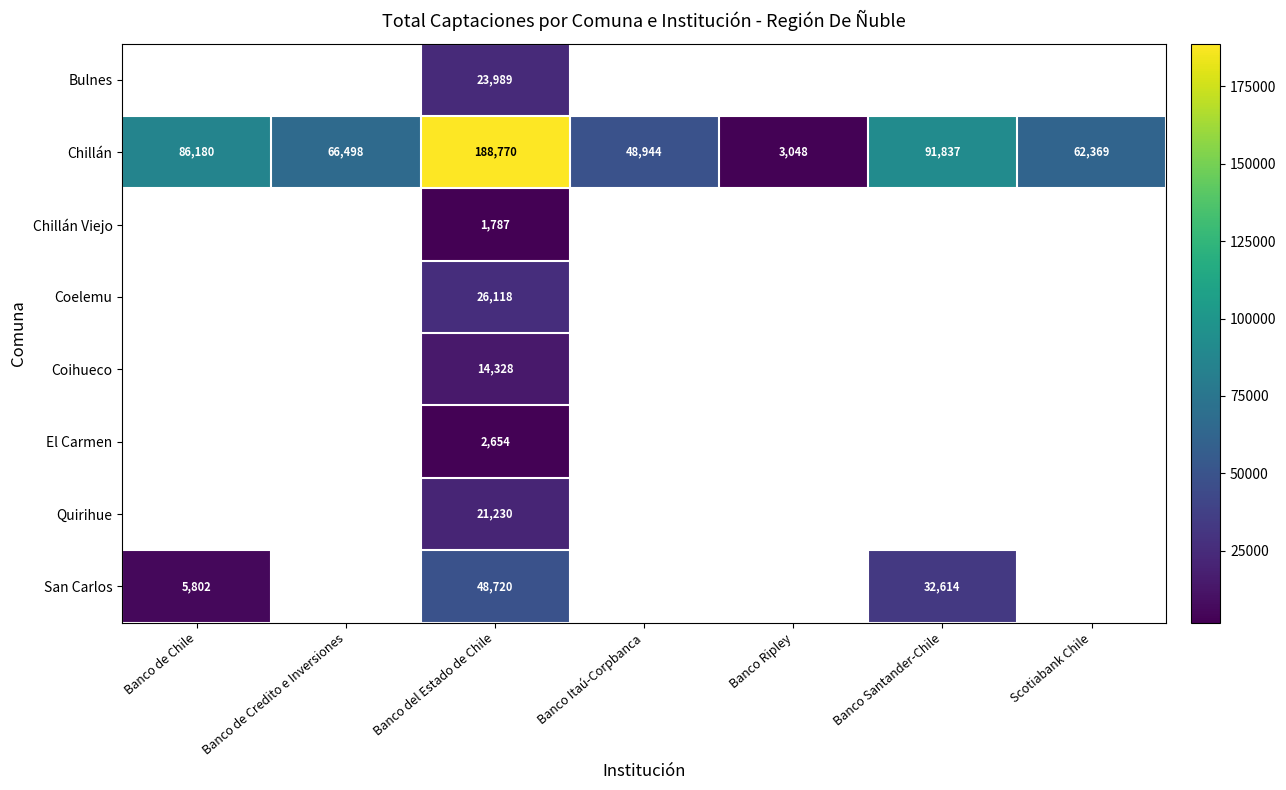

List the labels in order of Chillán value, largest first.

Banco del Estado de Chile, Banco Santander-Chile, Banco de Chile, Banco de Credito e Inversiones, Scotiabank Chile, Banco Itaú-Corpbanca, Banco Ripley